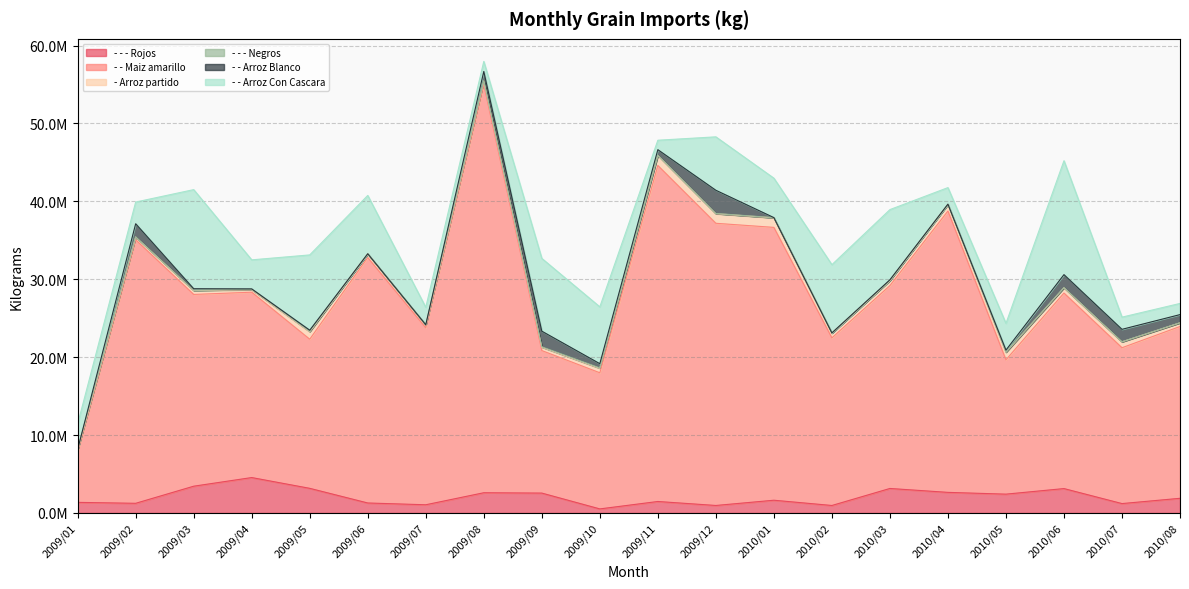

True or false: - Arroz partido and - - - Rojos intersect in this chart.

True